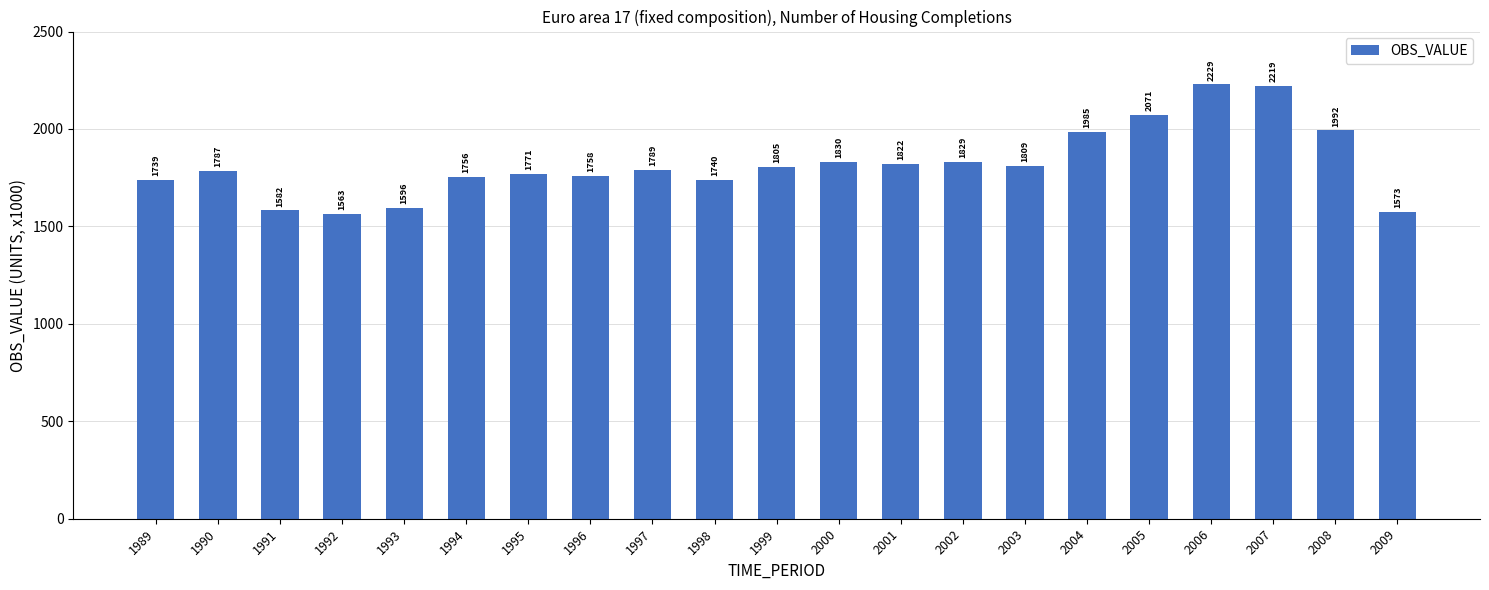

How many data points are above 1788?

11